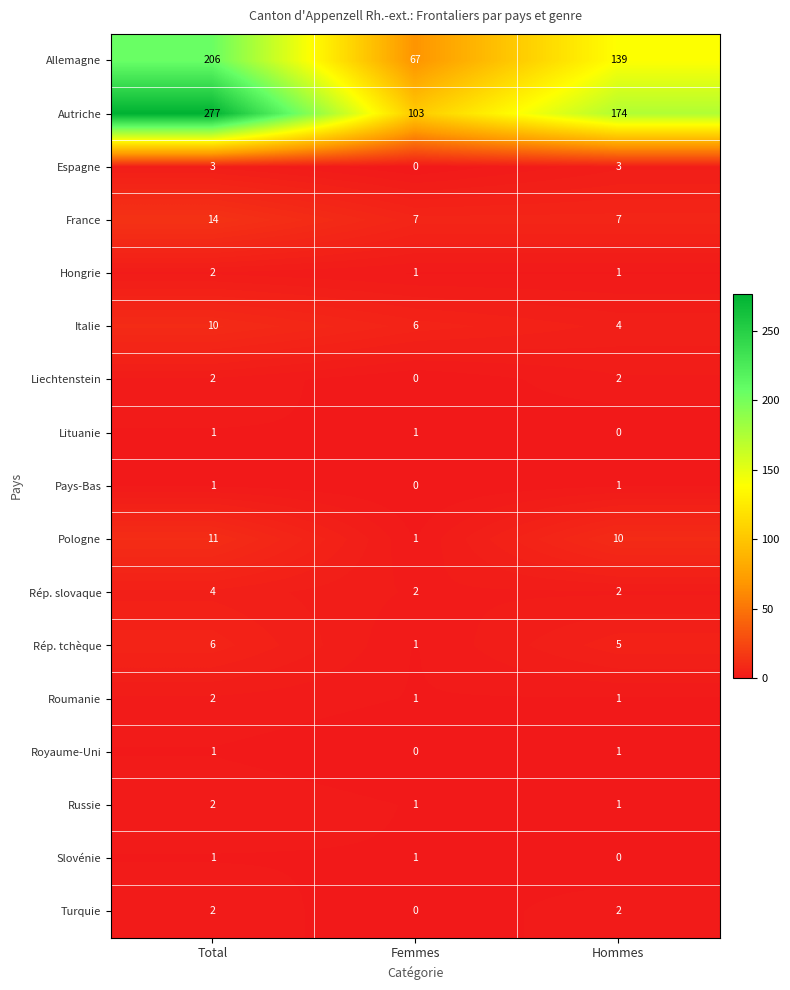

What is the spread (max minus min) of values at Hommes?

174